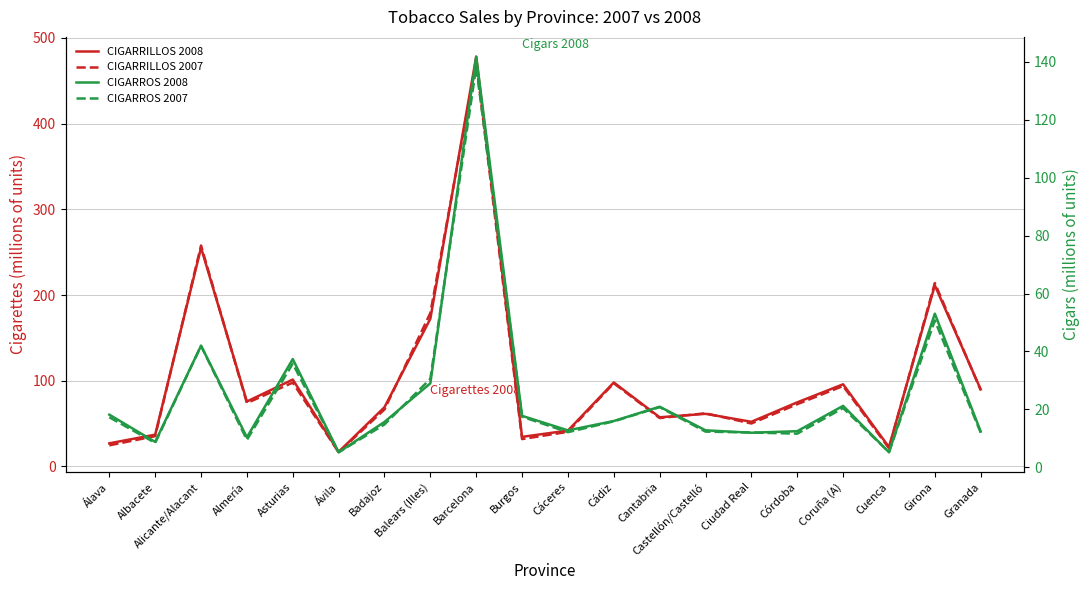

Which series has the widest spread of values?

CIGARRILLOS 2008